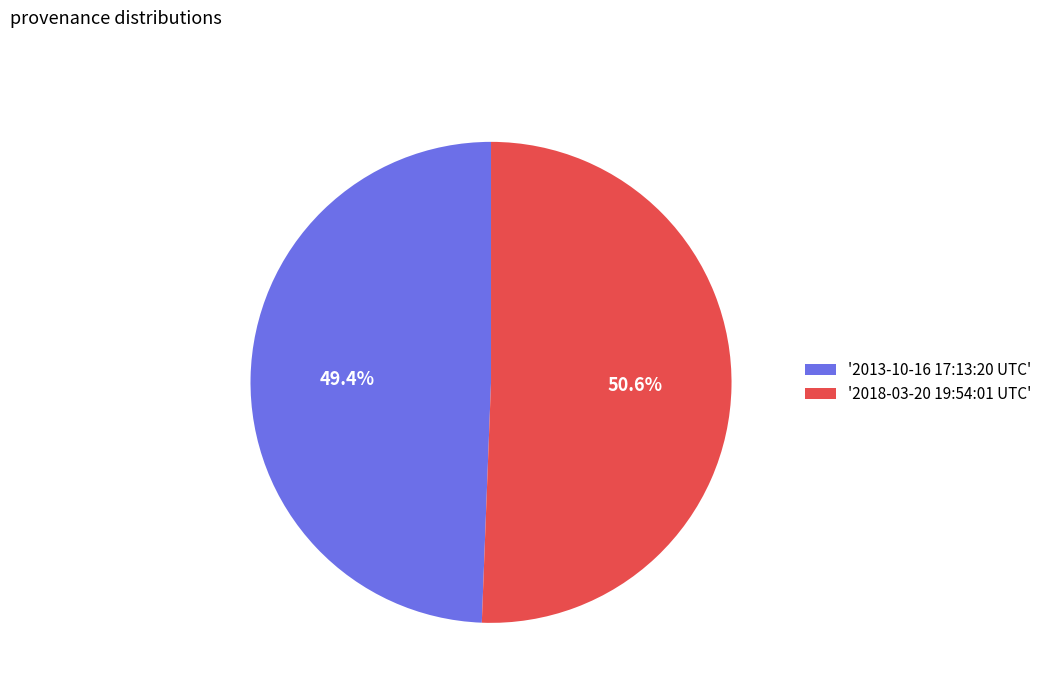

What is the majority slice?

'2018-03-20 19:54:01 UTC'